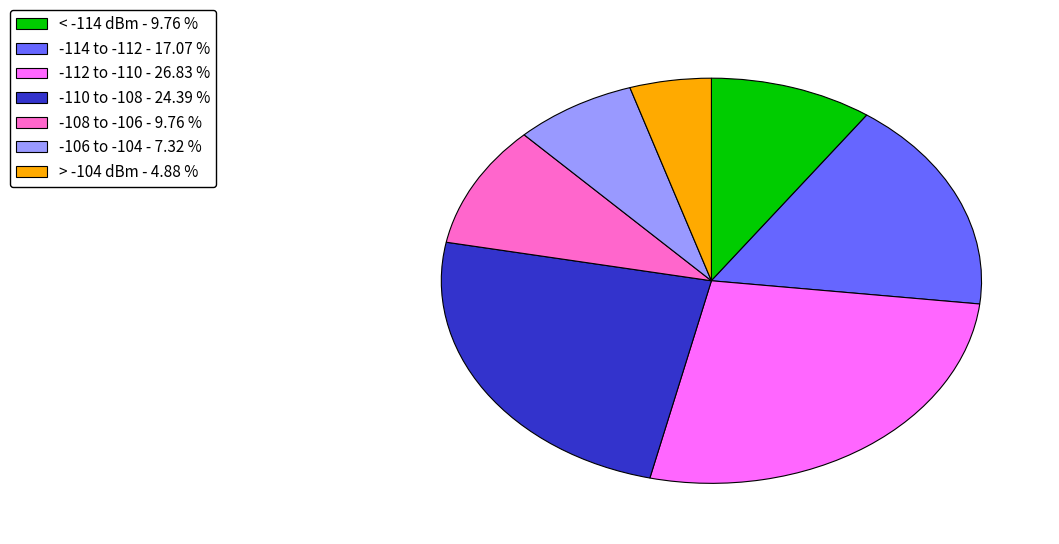

Which slice is the largest?

-112 to -110 - 26.83 %